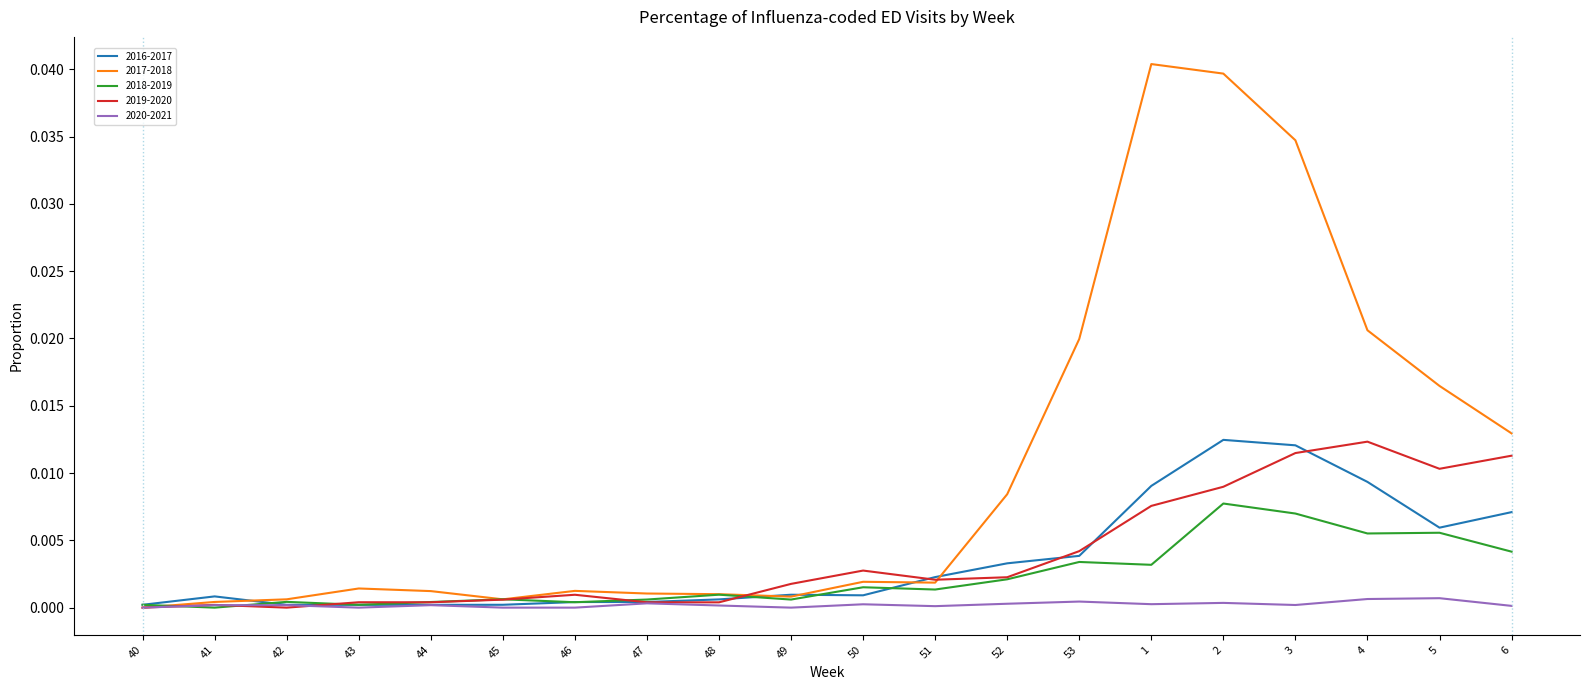

Is the value of 2019-2020 at 52 greater than the value of 2018-2019 at 5?

No